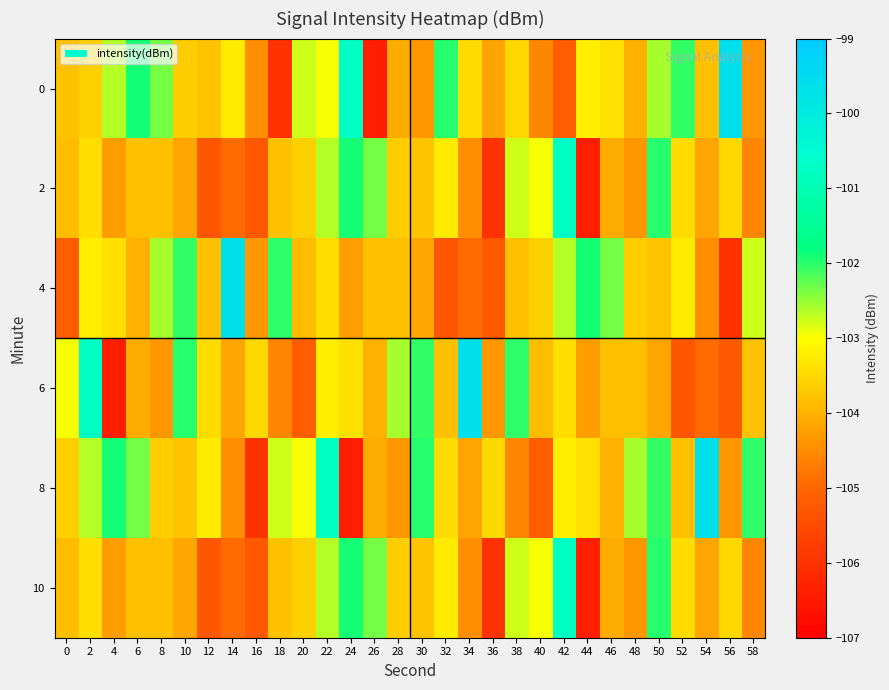

Which label corresponds to the largest value in the chart?

56